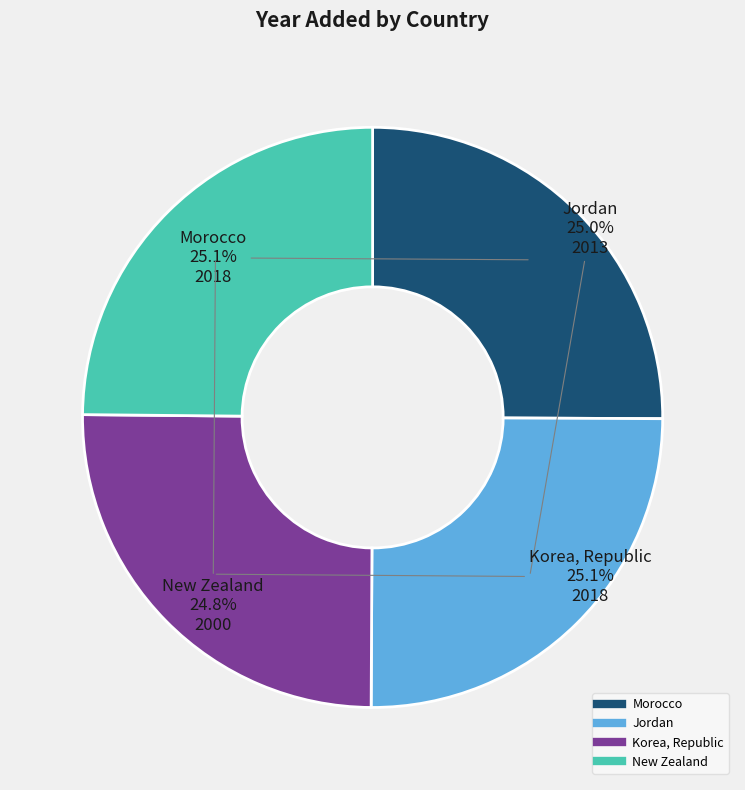

What percentage do Morocco and Jordan together represent?

50.1%